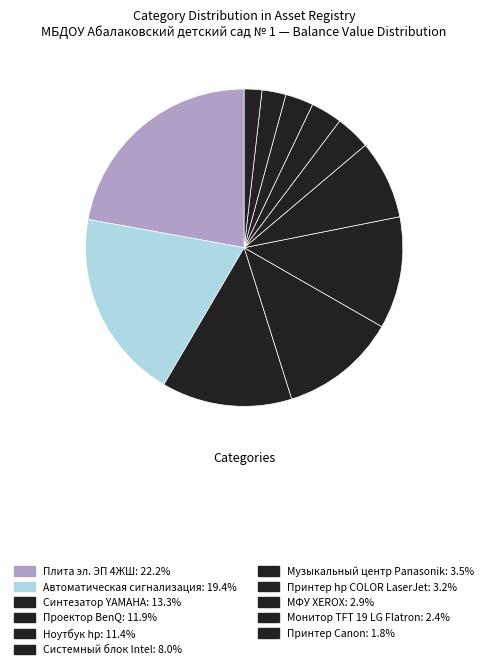

How many slices are in this pie chart?

11